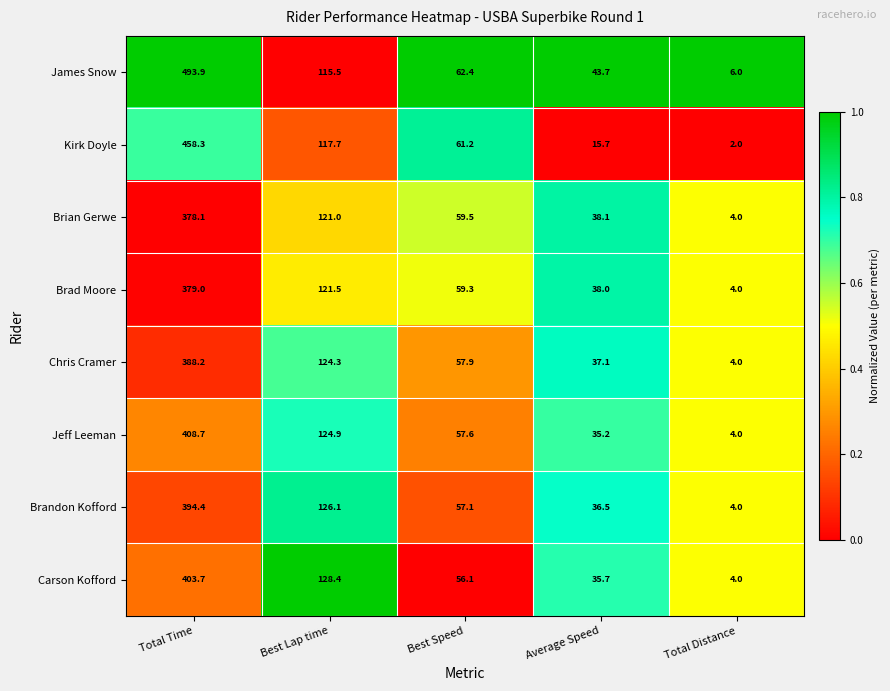

The Kirk Doyle series shows 15.7 at Average Speed. True or false?

True